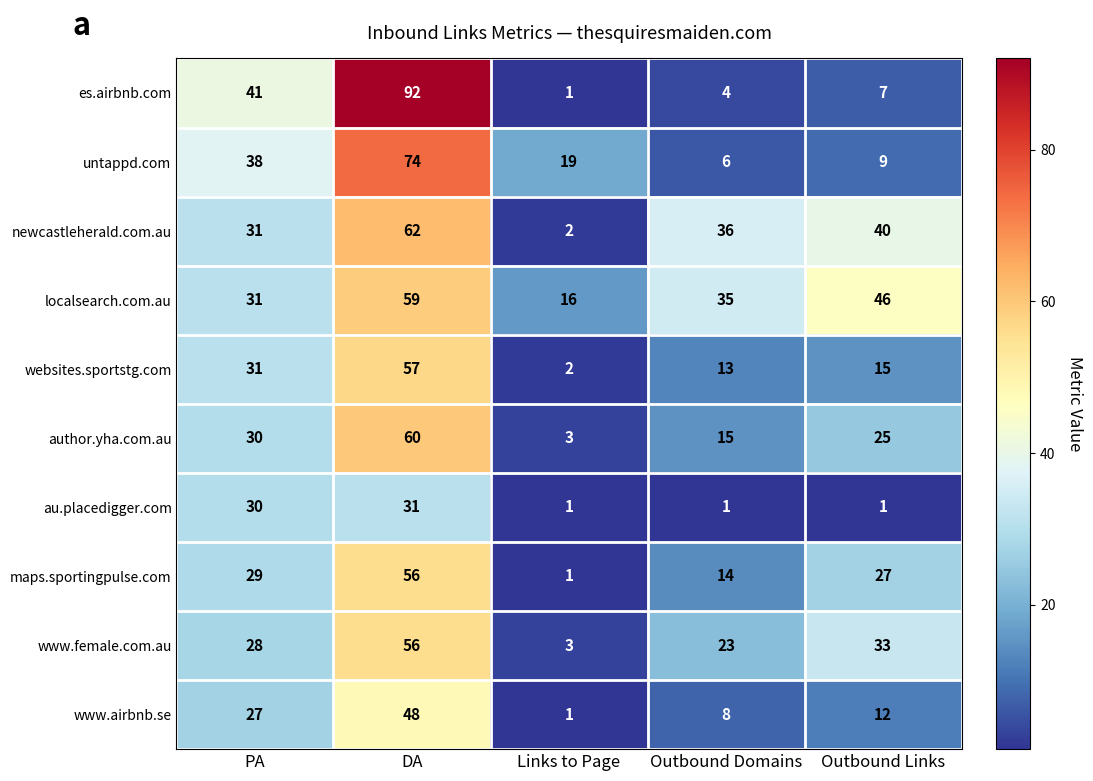

Which category has the highest value across all series?

DA